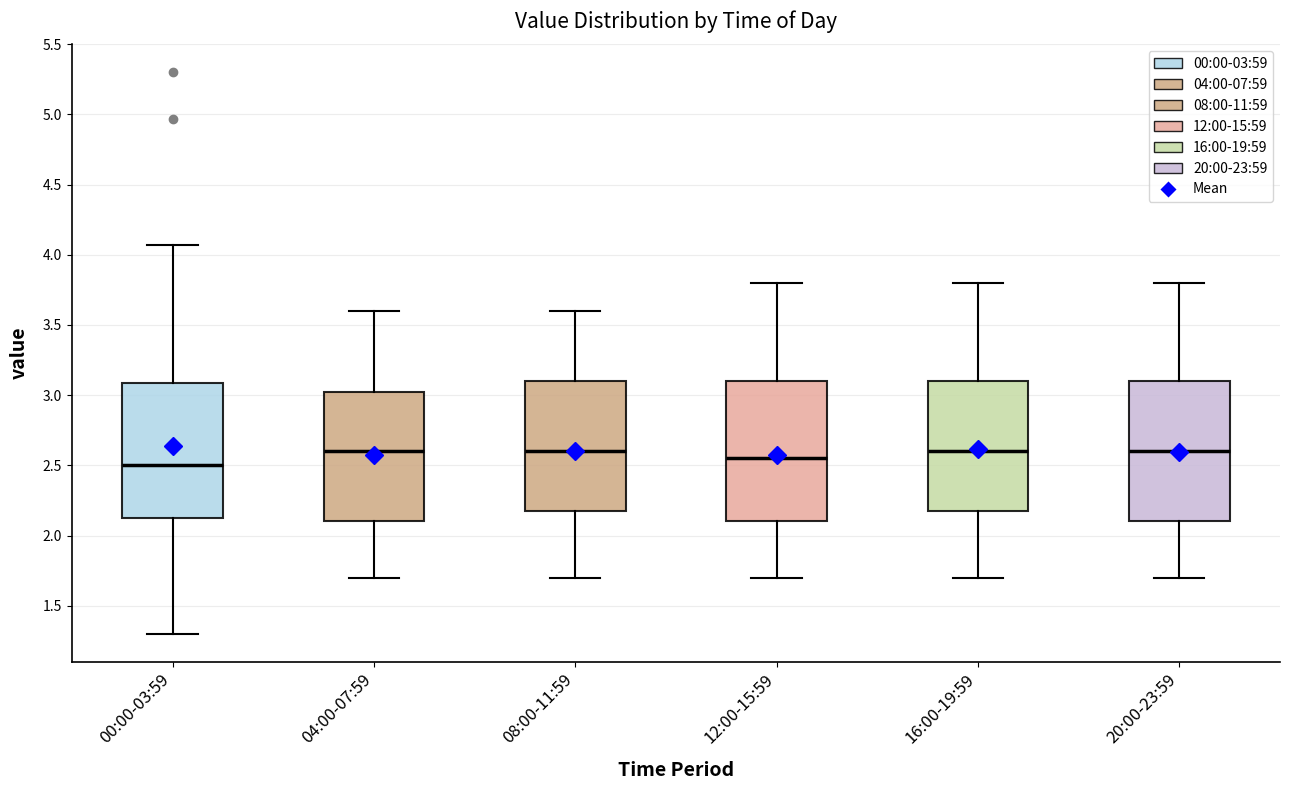

Reading left to right, transcribe this box plot: for each box, give where its median line is, the range the box spans, and where its two whiskers end, as read against the y-axis. The values are not printed on the chart, so give them approximately, as read against the axis.

00:00-03:59: median 2.50, box 2.10 to 3.10, whiskers 1.30 to 4.05
04:00-07:59: median 2.60, box 2.10 to 3.05, whiskers 1.70 to 3.60
08:00-11:59: median 2.60, box 2.20 to 3.10, whiskers 1.70 to 3.60
12:00-15:59: median 2.55, box 2.10 to 3.10, whiskers 1.70 to 3.80
16:00-19:59: median 2.60, box 2.20 to 3.10, whiskers 1.70 to 3.80
20:00-23:59: median 2.60, box 2.10 to 3.10, whiskers 1.70 to 3.80